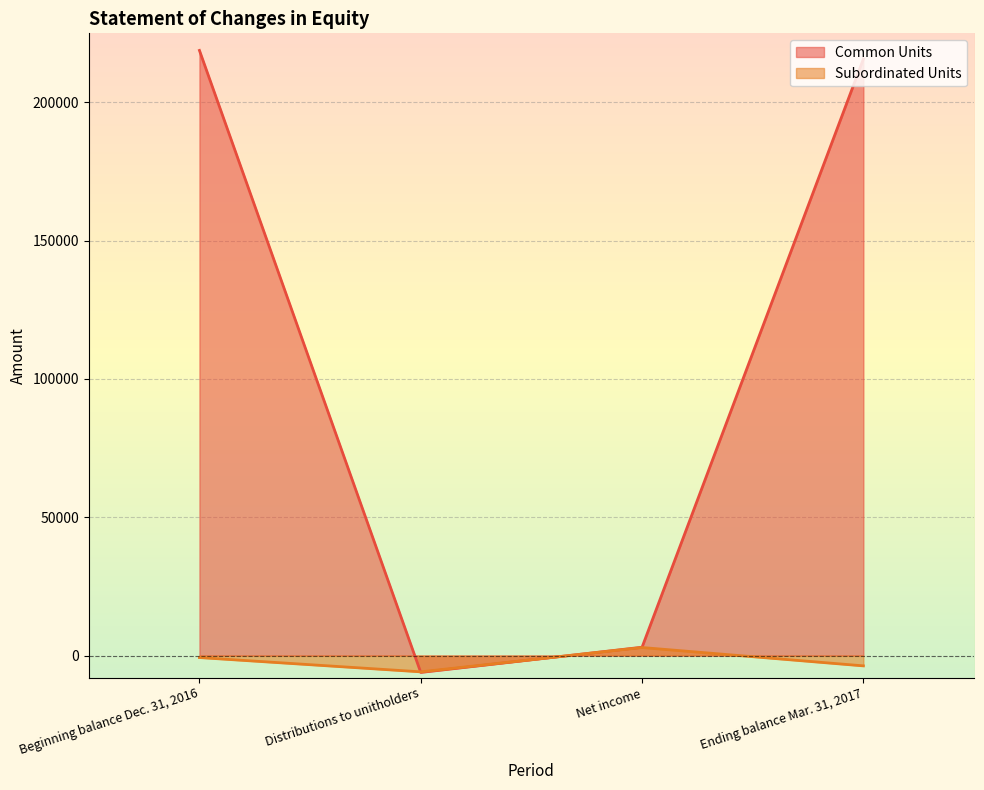

Reading left to right, transcribe all the data shown in this chart.

Common Units: 218821	-6110	3001	215712
Subordinated Units: -734	-5900	2895	-3739